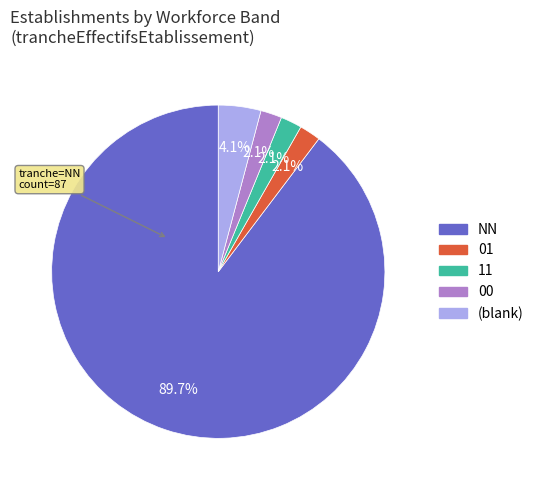

Is there any slice that represents more than half of the pie?

Yes